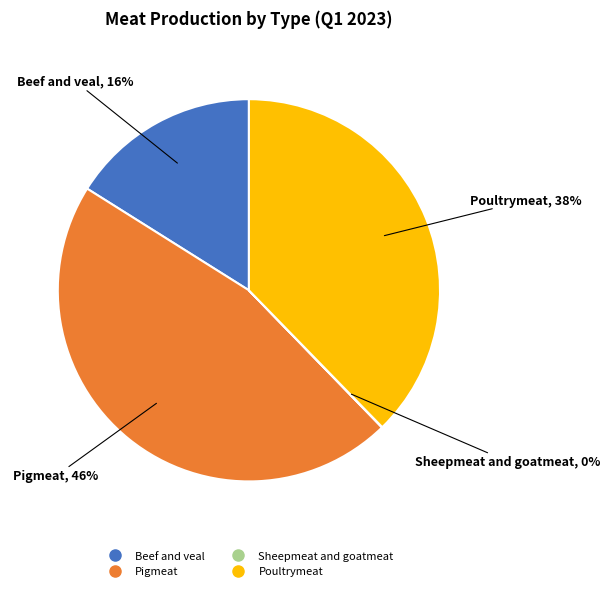

To the nearest percent, what portion does Poultrymeat represent?

38%